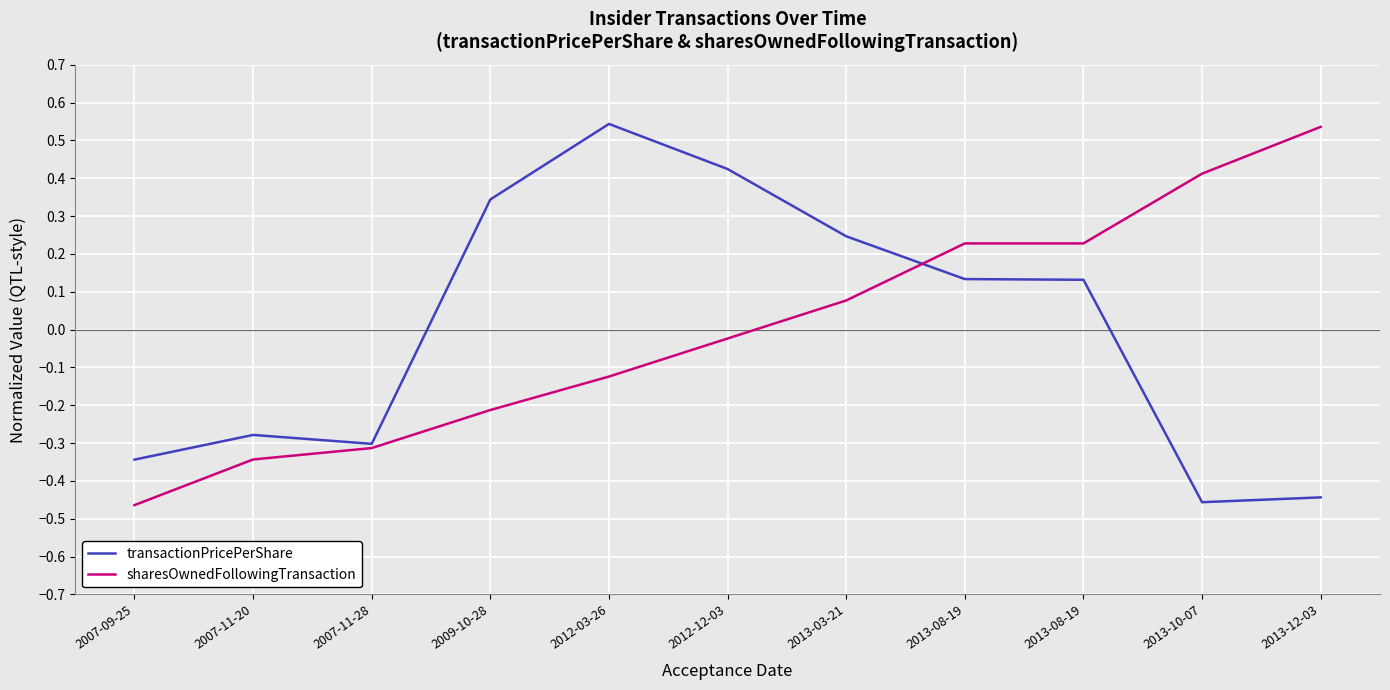

Read the sharesOwnedFollowingTransaction value at 2007-11-28.

-0.3